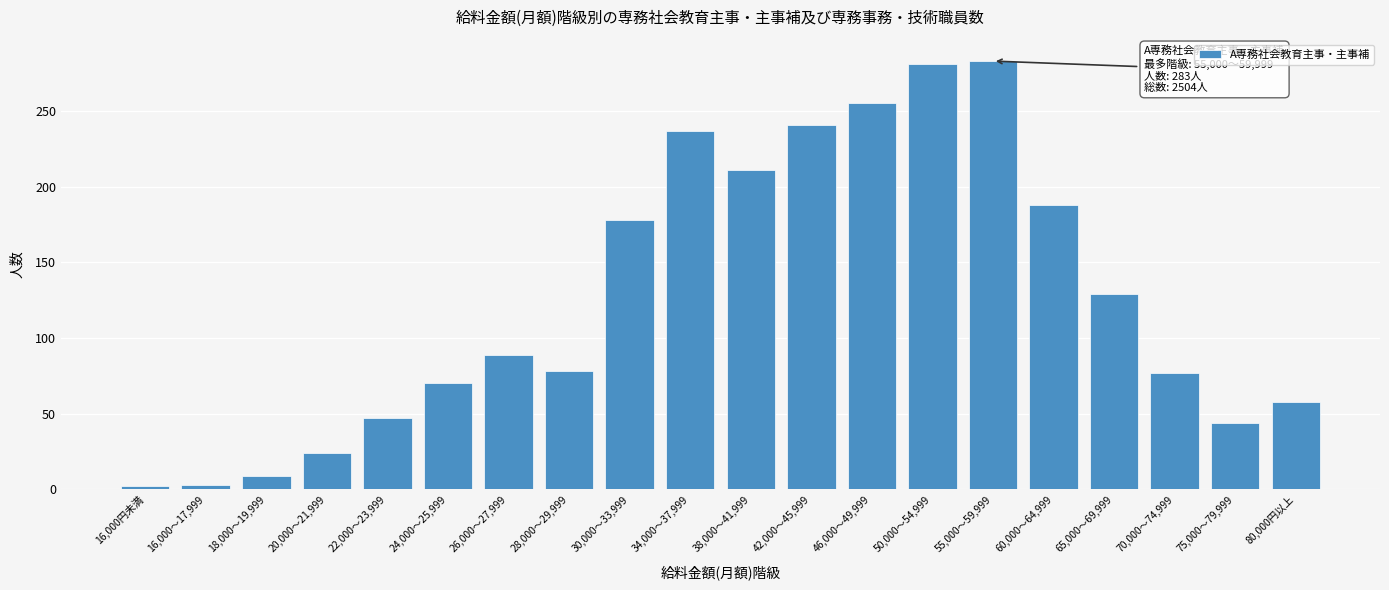

At which label is the value closest to 142?

65,000～69,999